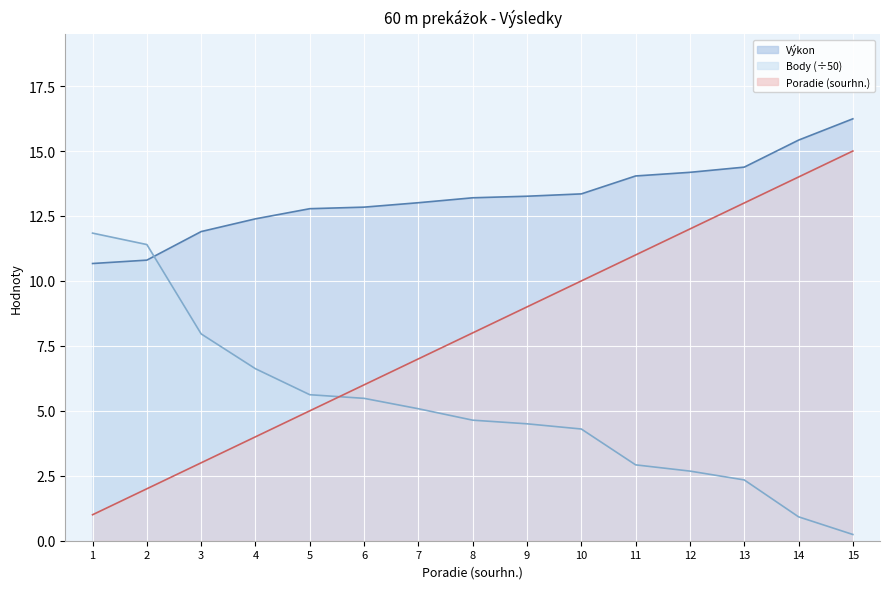

What is the minimum value shown in the chart?

0.2